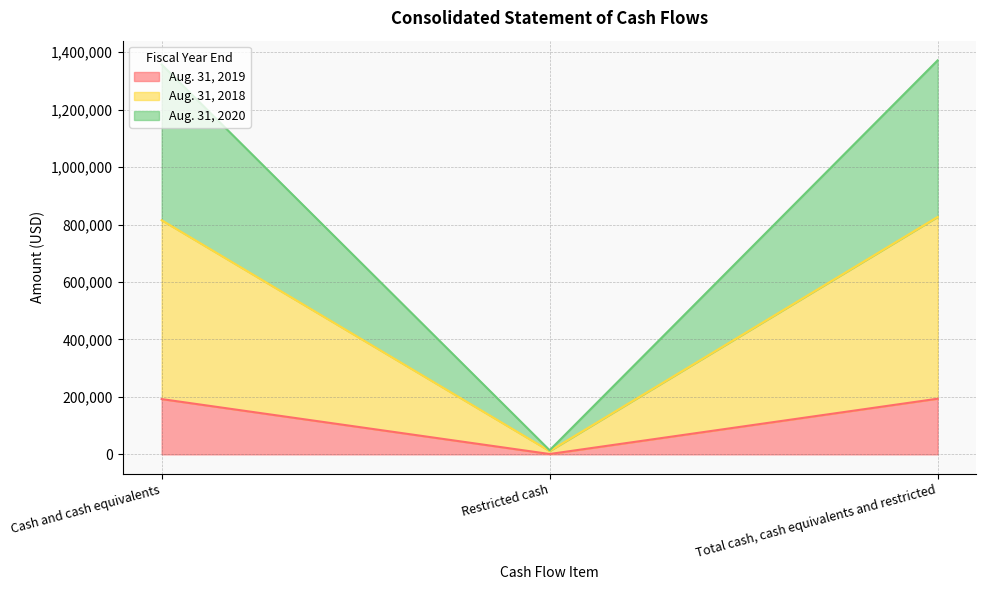

Reading left to right, list all the values displayed in this chart.

Aug. 31, 2019: Cash and cash equivalents=192461	Restricted cash=1268	Total cash, cash equivalents and restricted=193729
Aug. 31, 2018: Cash and cash equivalents=814934	Restricted cash=11410	Total cash, cash equivalents and restricted=826344
Aug. 31, 2020: Cash and cash equivalents=1357037	Restricted cash=14271	Total cash, cash equivalents and restricted=1371308